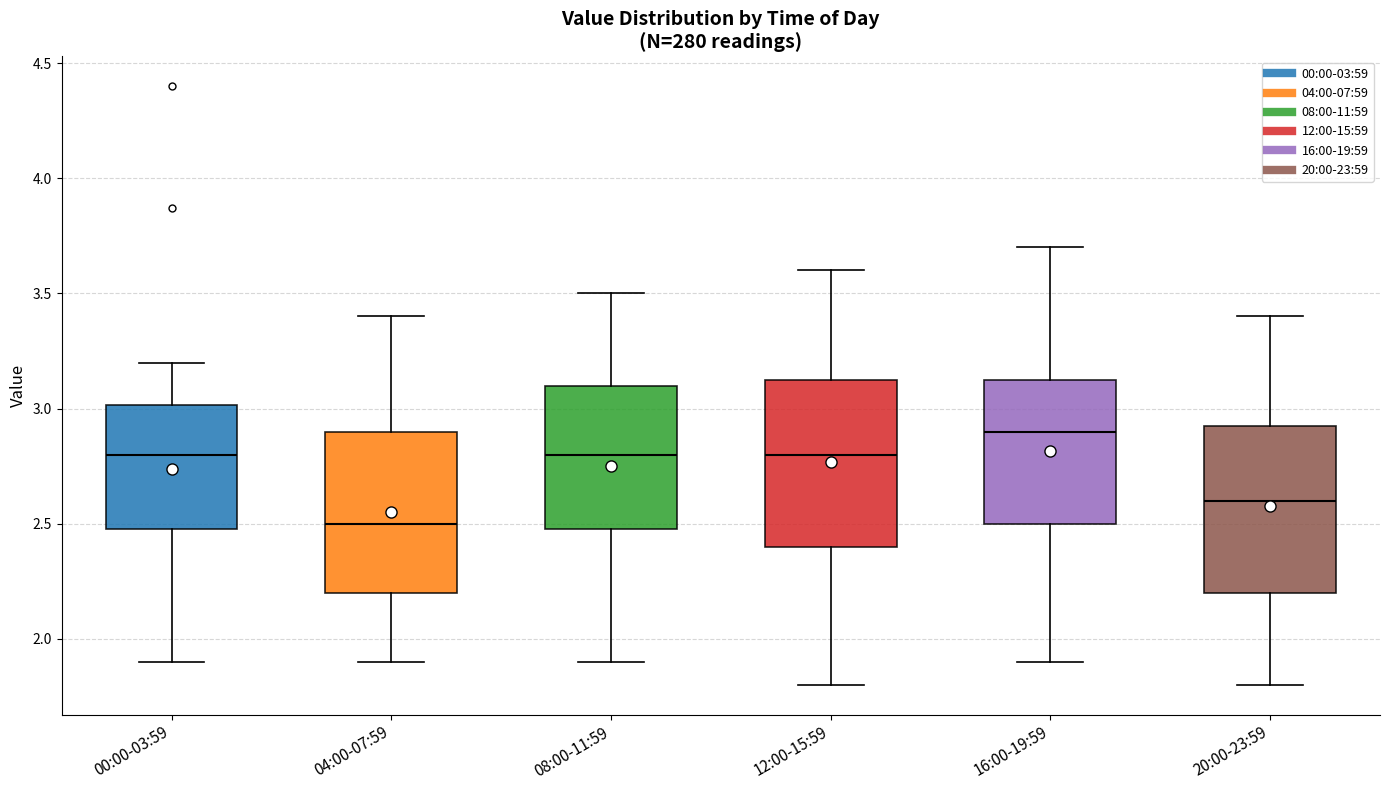

Reading left to right, transcribe this box plot: for each box, give where its median line is, the range the box spans, and where its two whiskers end, as read against the y-axis. The values are not printed on the chart, so give them approximately, as read against the axis.

00:00-03:59: median 2.80, box 2.50 to 3.00, whiskers 1.90 to 3.20
04:00-07:59: median 2.50, box 2.20 to 2.90, whiskers 1.90 to 3.40
08:00-11:59: median 2.80, box 2.50 to 3.10, whiskers 1.90 to 3.50
12:00-15:59: median 2.80, box 2.40 to 3.15, whiskers 1.80 to 3.60
16:00-19:59: median 2.90, box 2.50 to 3.15, whiskers 1.90 to 3.70
20:00-23:59: median 2.60, box 2.20 to 2.95, whiskers 1.80 to 3.40